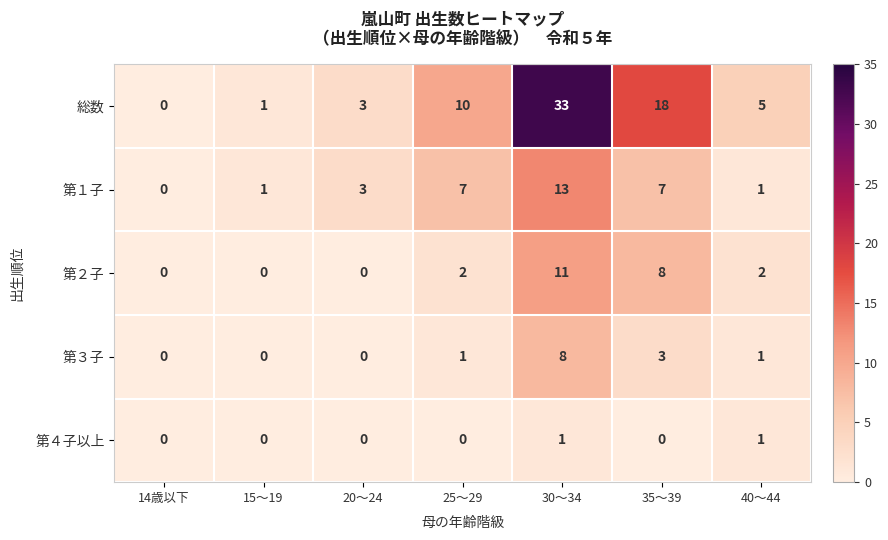

What is the difference between the highest and lowest values at 30～34?

32